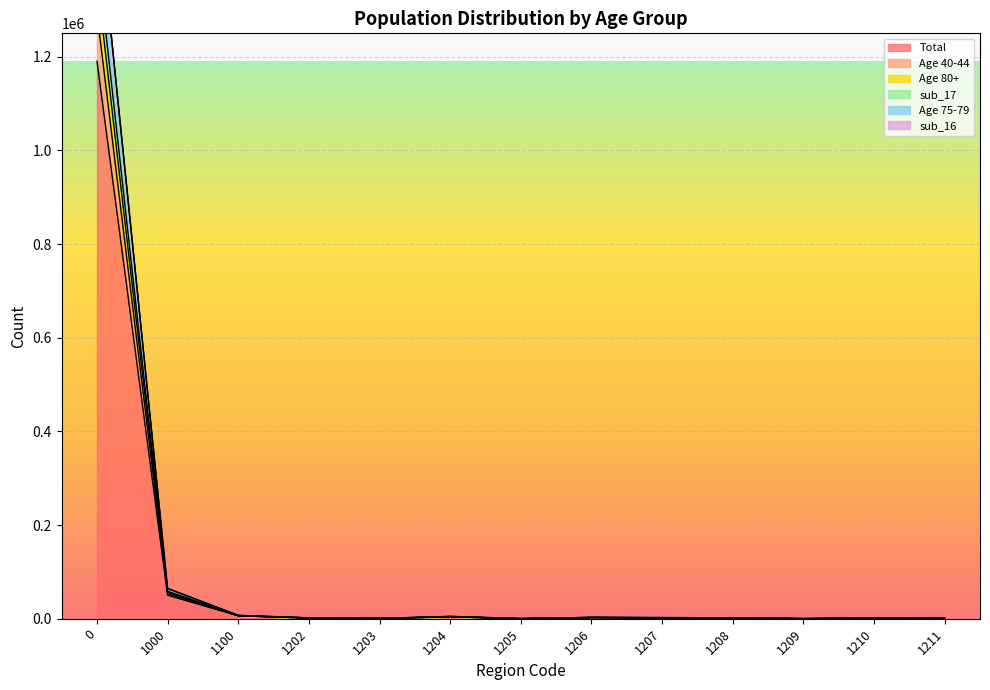

Does the chart display data point markers on the line(s)?

No